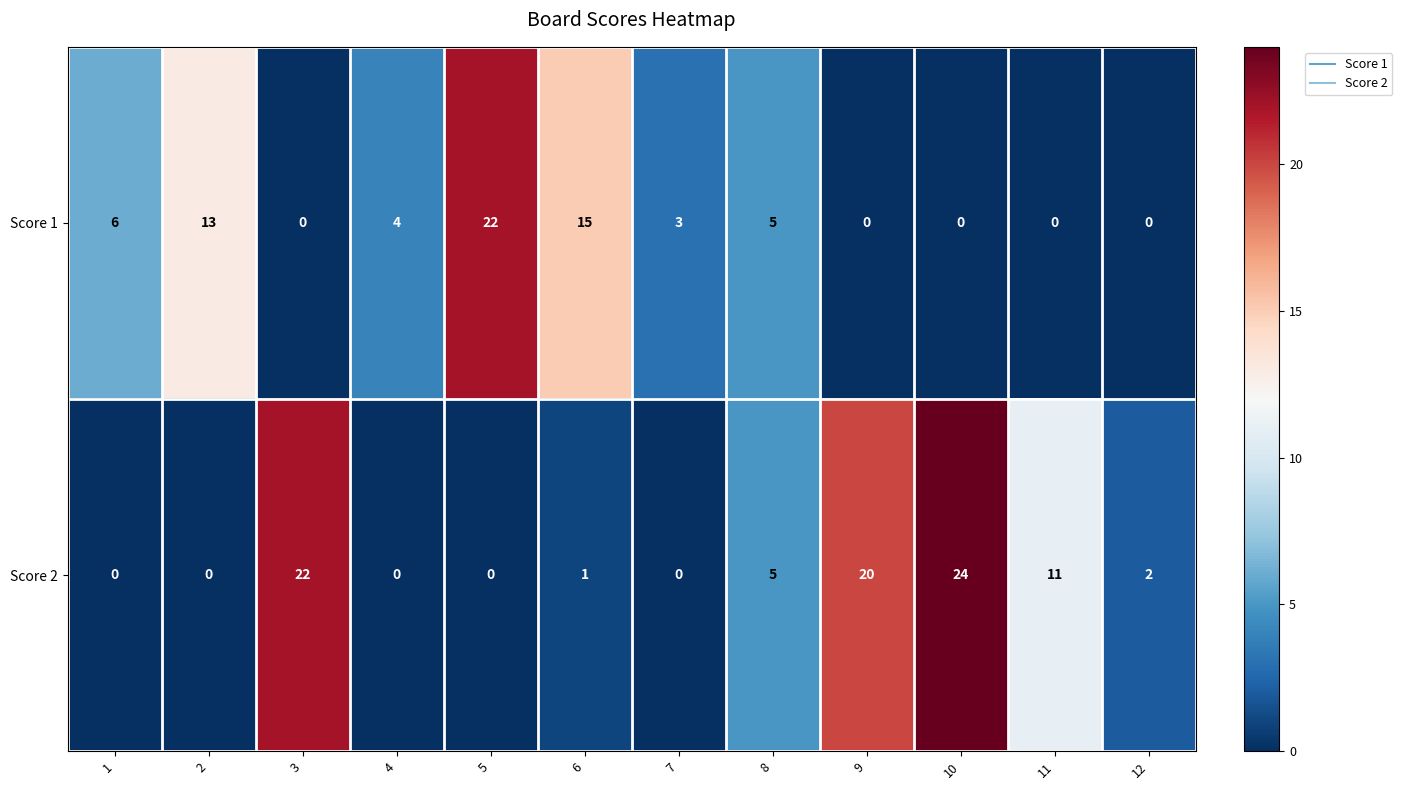

Reading right to left, list all the values displayed in this chart.

Score 1: 12=0	11=0	10=0	9=0	8=5	7=3	6=15	5=22	4=4	3=0	2=13	1=6
Score 2: 12=2	11=11	10=24	9=20	8=5	7=0	6=1	5=0	4=0	3=22	2=0	1=0